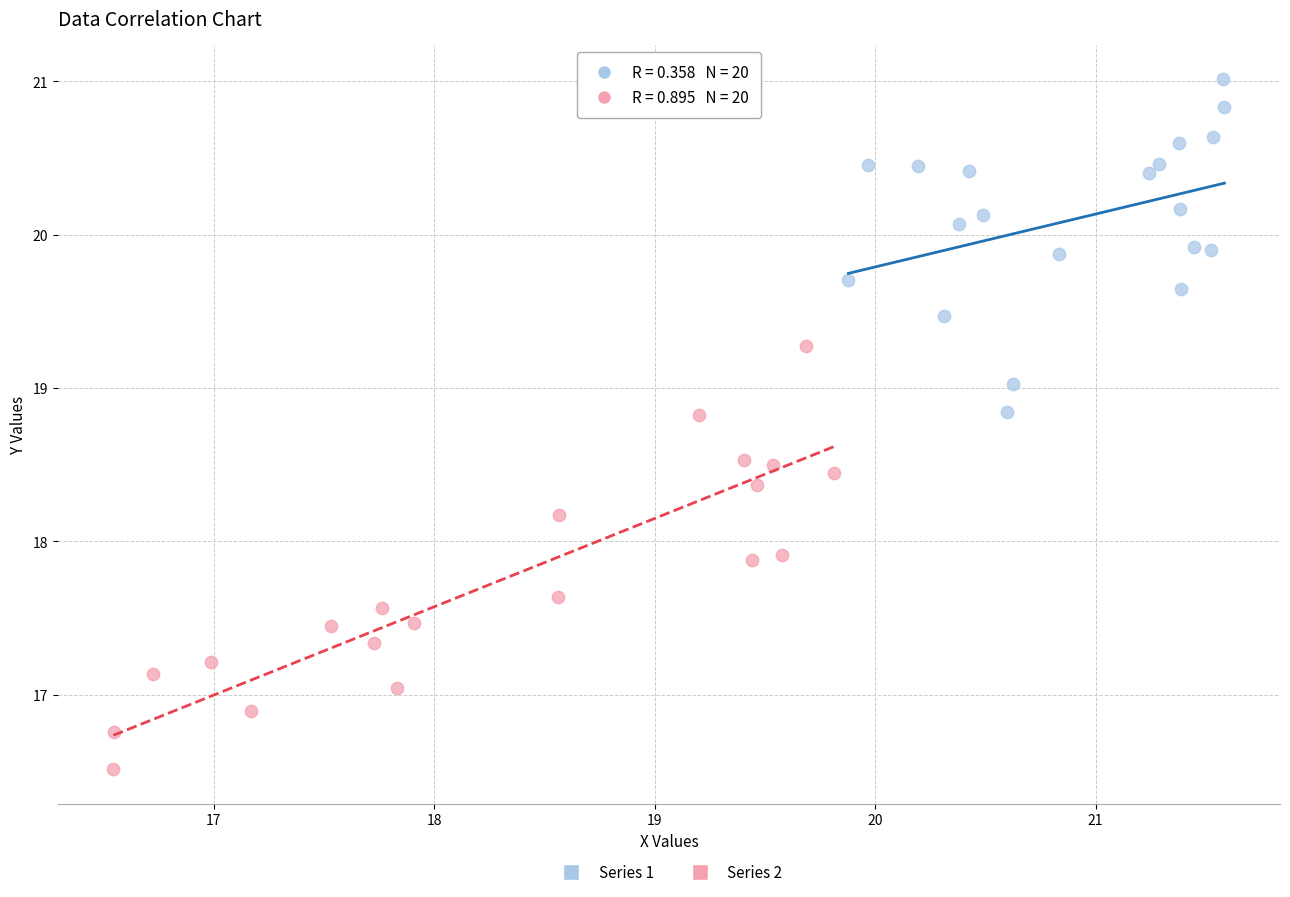

Which series contains the lowest Y value?

Series 2